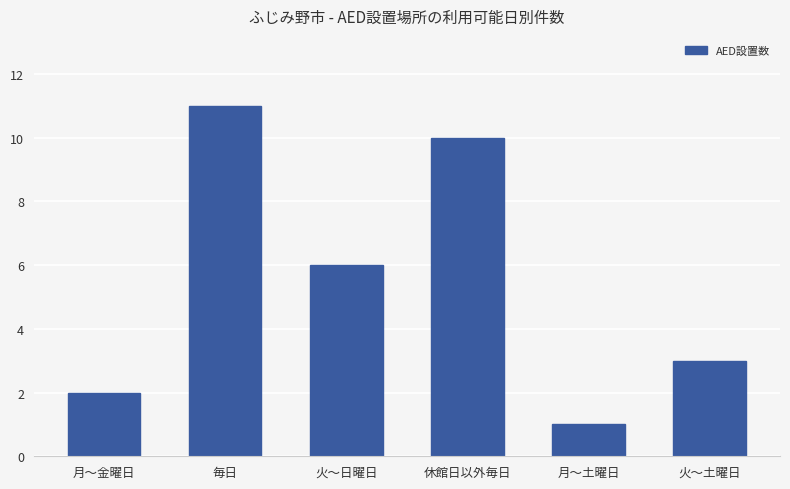

Reading right to left, extract all data points from this chart.

3	1	10	6	11	2